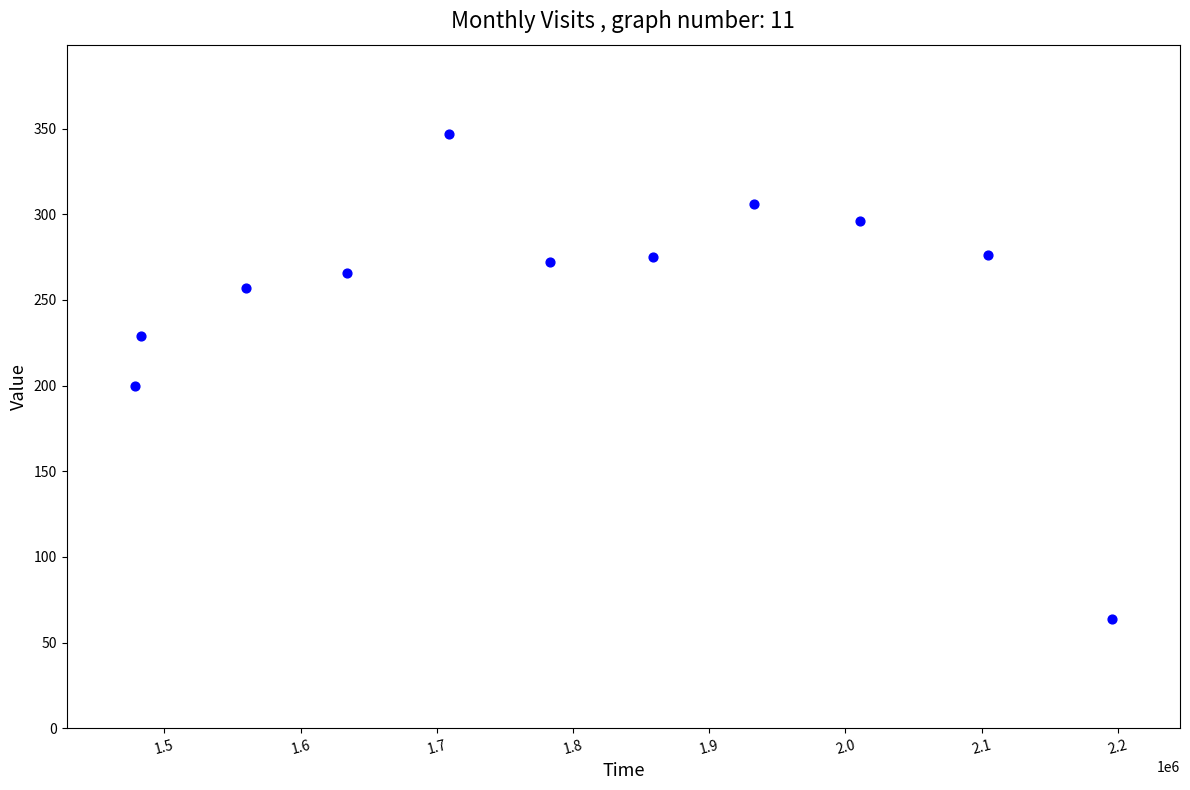

What Y value in the scatter plot is closest to 205?

200